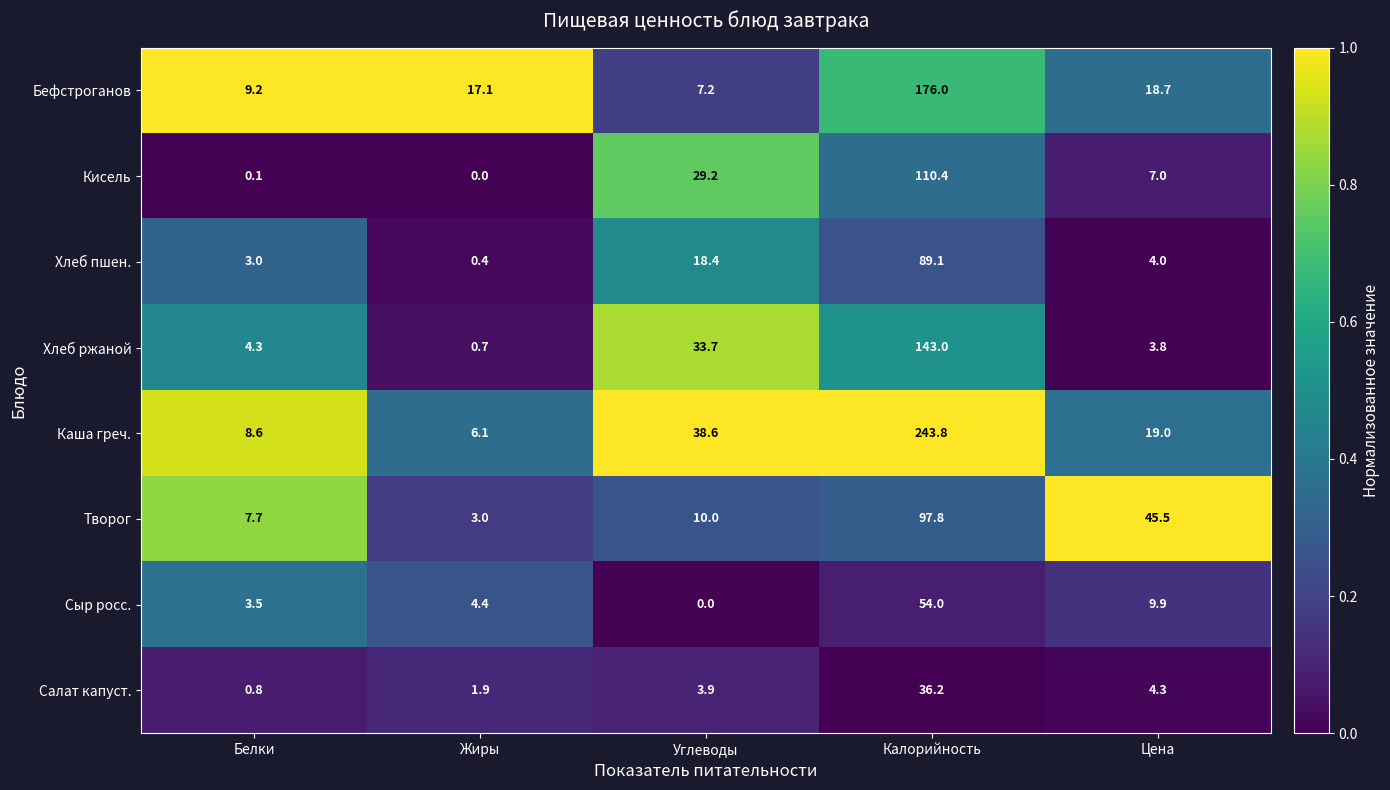

How many series are shown in this chart?

8